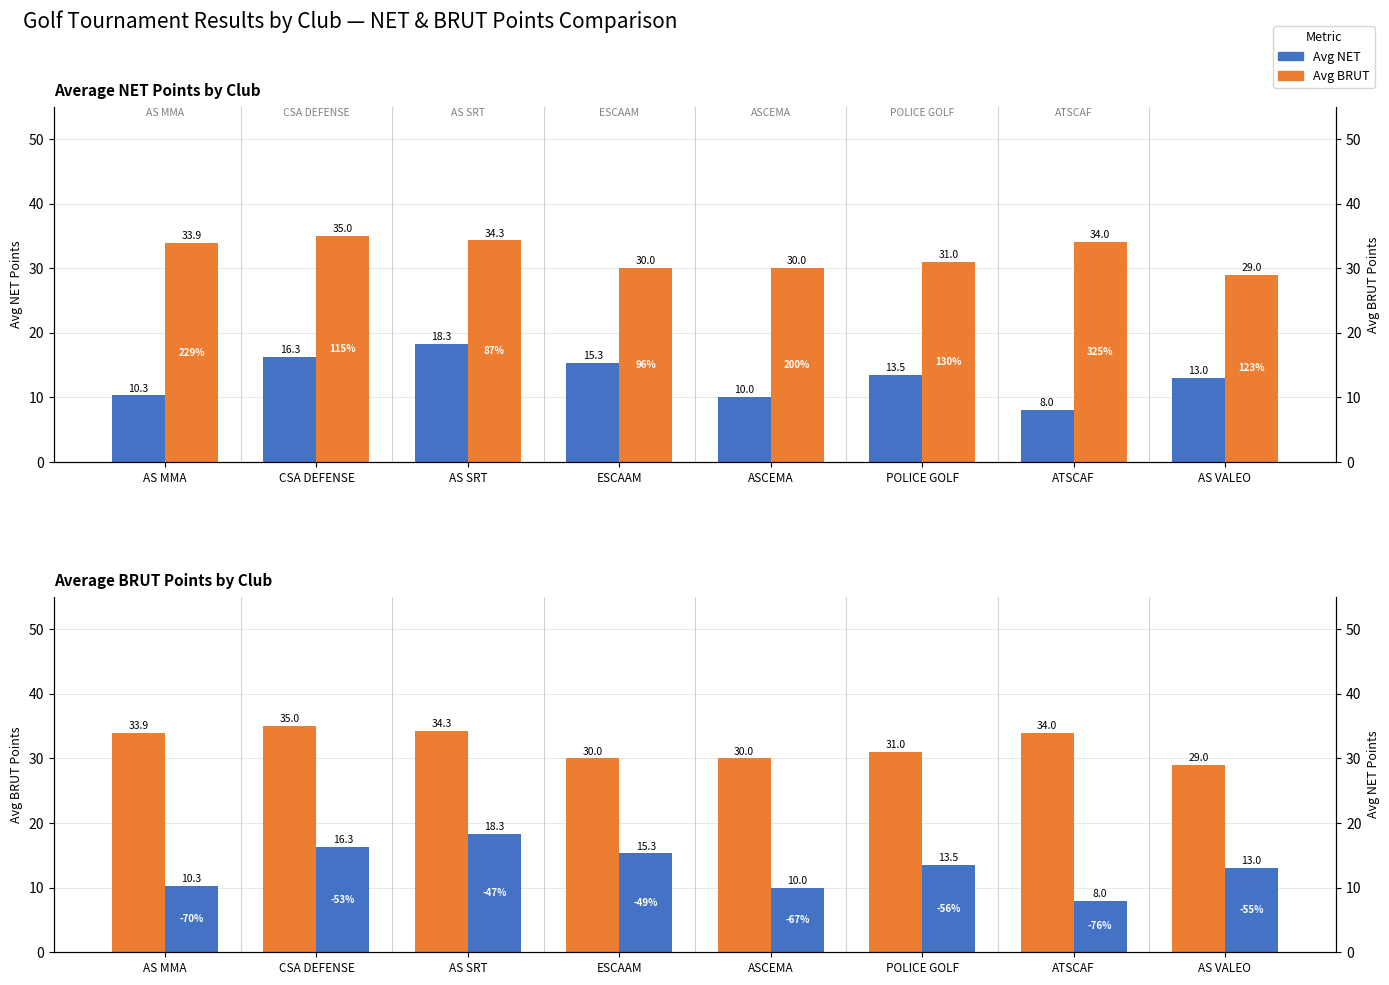

Reading left to right, what are all the values shown in this chart?

Avg NET: 10.3	16.3	18.3	15.3	10.0	13.5	8.0	13.0
Avg BRUT: 33.9	35.0	34.3	30.0	30.0	31.0	34.0	29.0